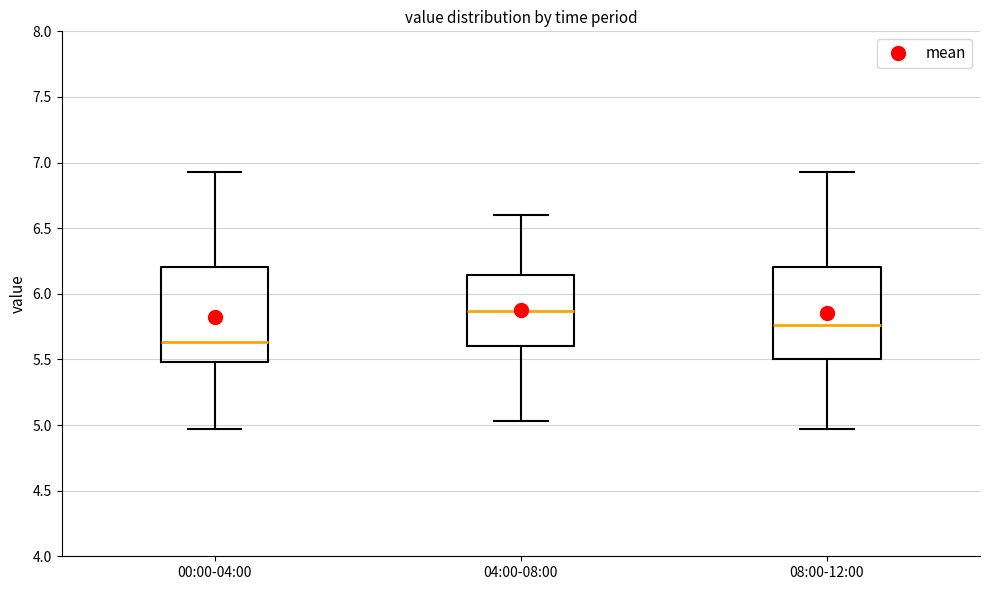

Where does the median line of the box for 00:00-04:00 sit on the y-axis? The values are not printed on the chart, so give them approximately, as read against the axis.

5.65